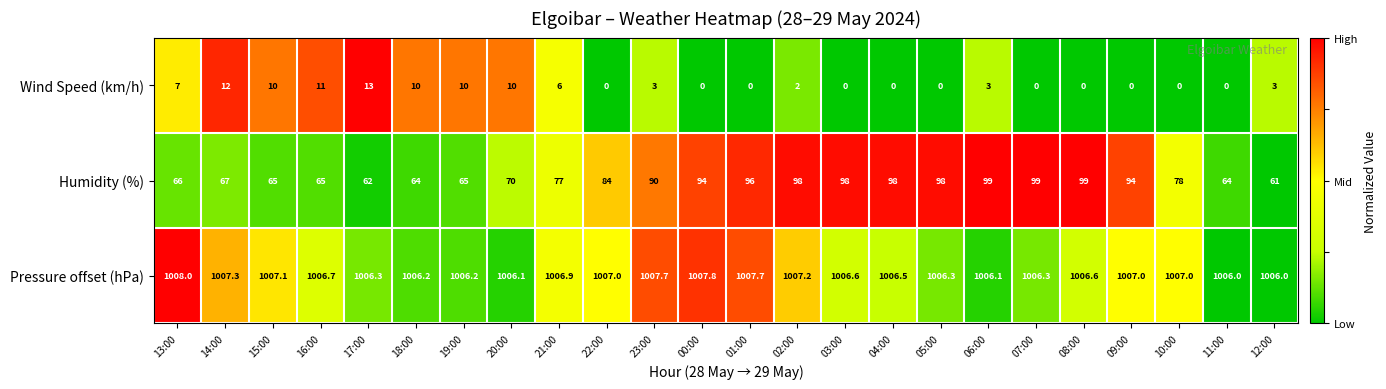

Rank the series at 14:00 from highest to lowest value.

Pressure offset (hPa), Humidity (%), Wind Speed (km/h)